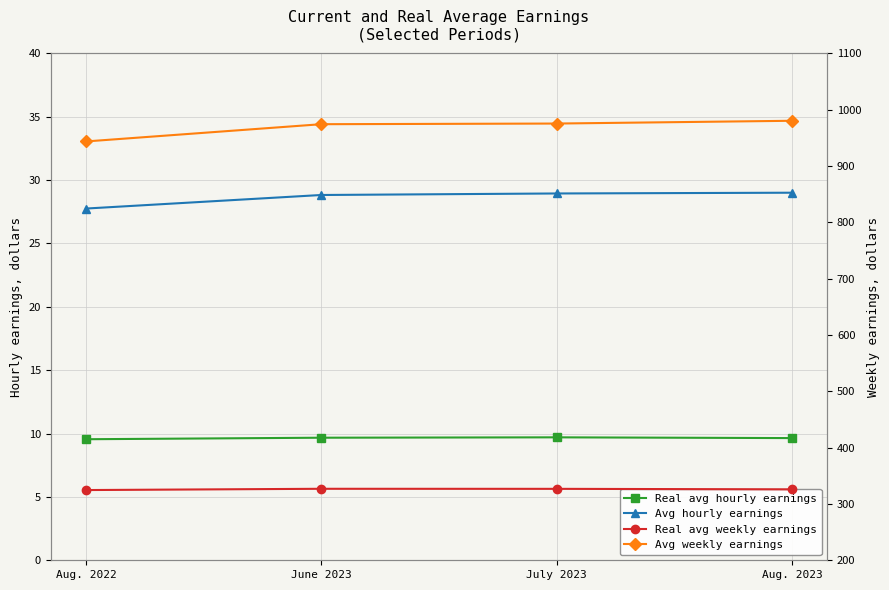

What are all the series names shown in the legend?

Real avg hourly earnings, Avg hourly earnings, Real avg weekly earnings, Avg weekly earnings